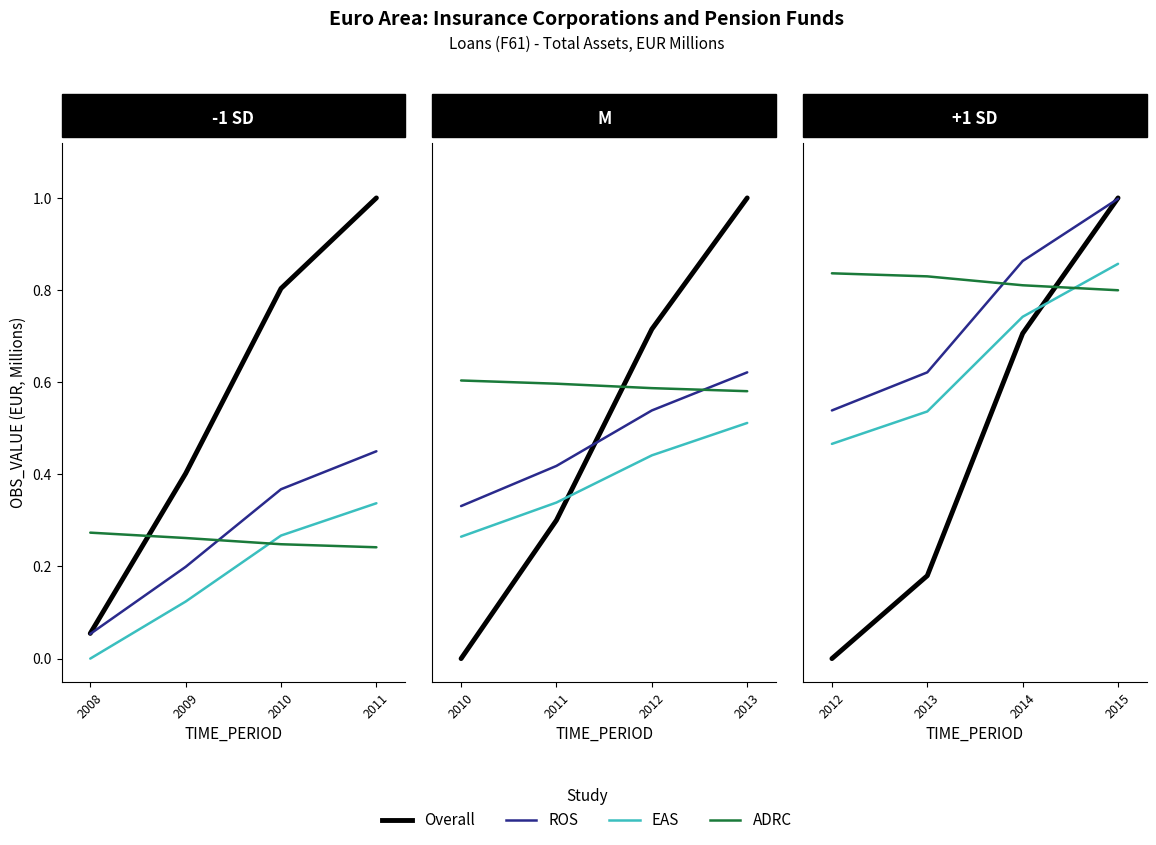

At which label is EAS closest to 0?

2012